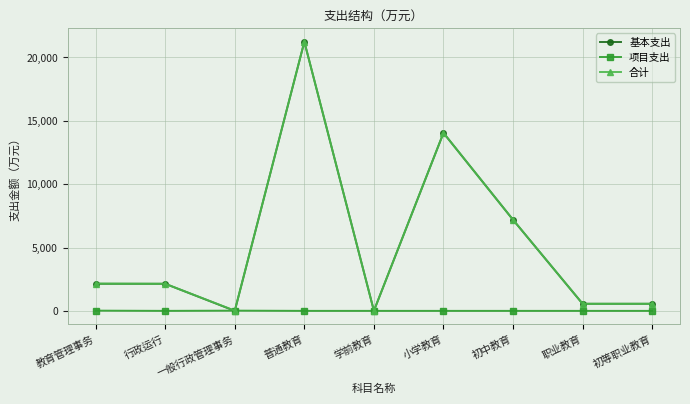

What is the average value of the 项目支出 series?

4.0